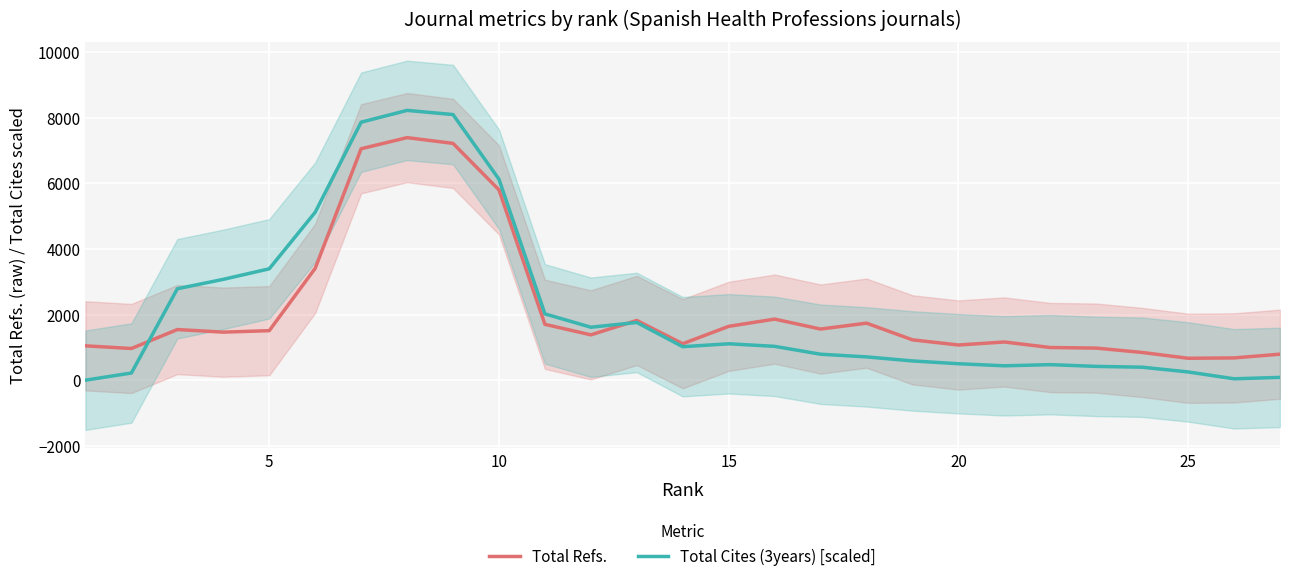

What is the value of the Total Cites (3years) [scaled] point at the 7th from the left?

7863.1